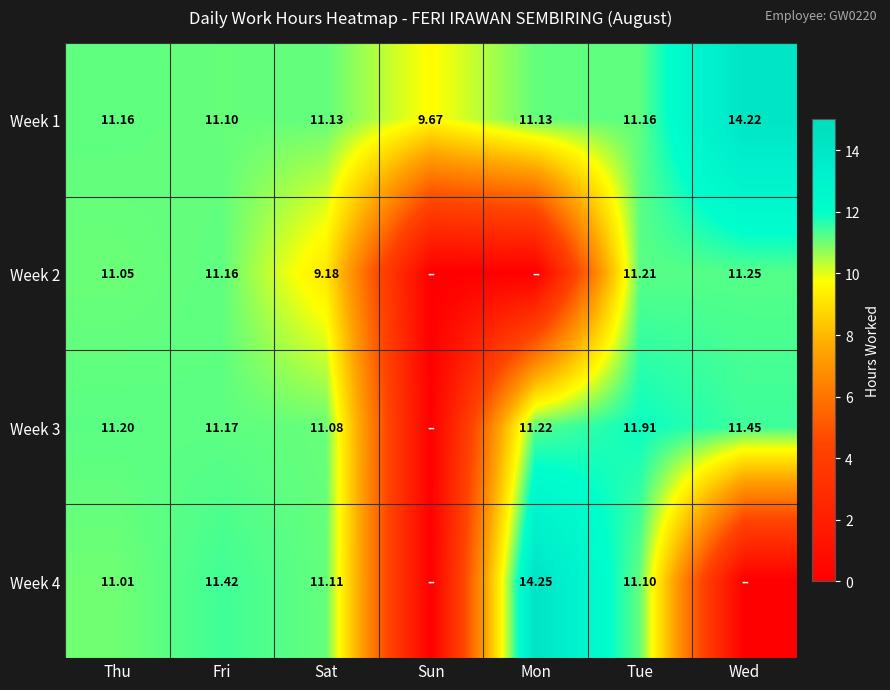

At which category is the sum across all series the highest?

Tue